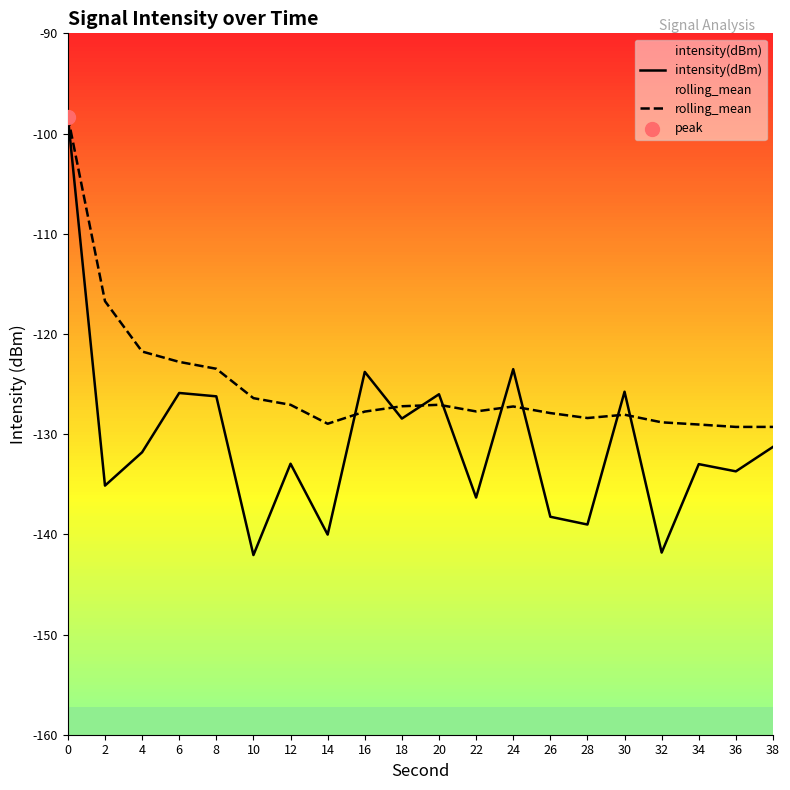

Which series has the widest spread of Y values?

intensity(dBm)